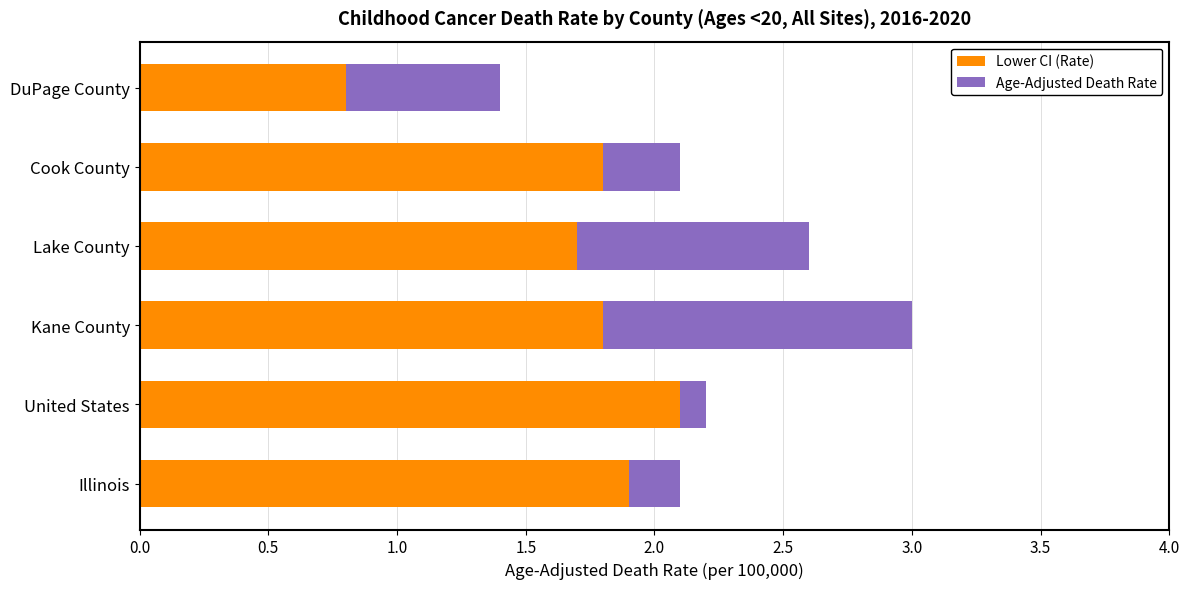

At which category is the sum across all series the highest?

Kane County